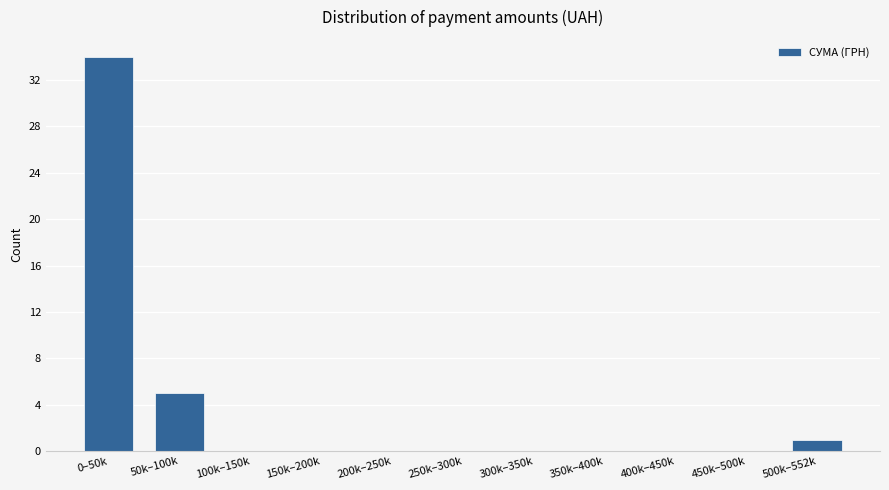

Reading left to right, extract all data points from this chart.

0–50k=34	50k–100k=5	100k–150k=0	150k–200k=0	200k–250k=0	250k–300k=0	300k–350k=0	350k–400k=0	400k–450k=0	450k–500k=0	500k–552k=1